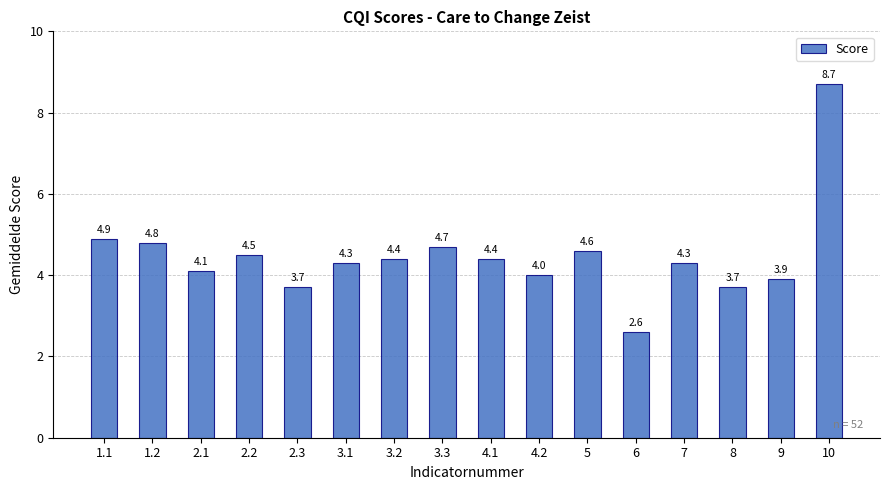

The value at 7 is 4.3. True or false?

True